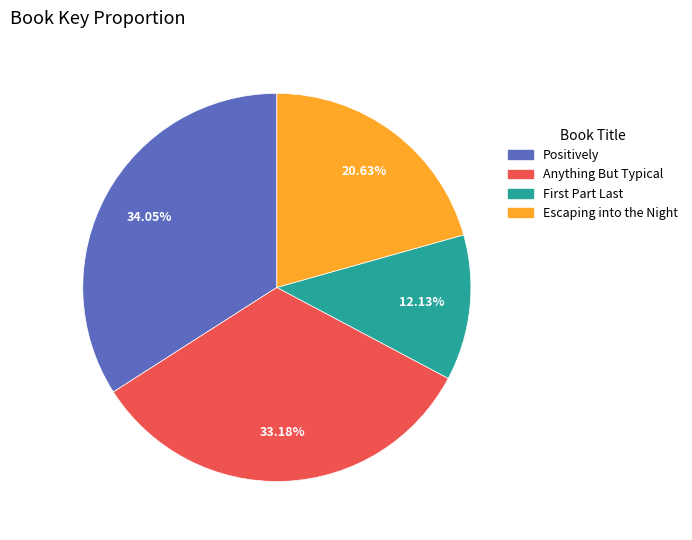

What percentage is the Anything But Typical slice, to the nearest percent?

33%